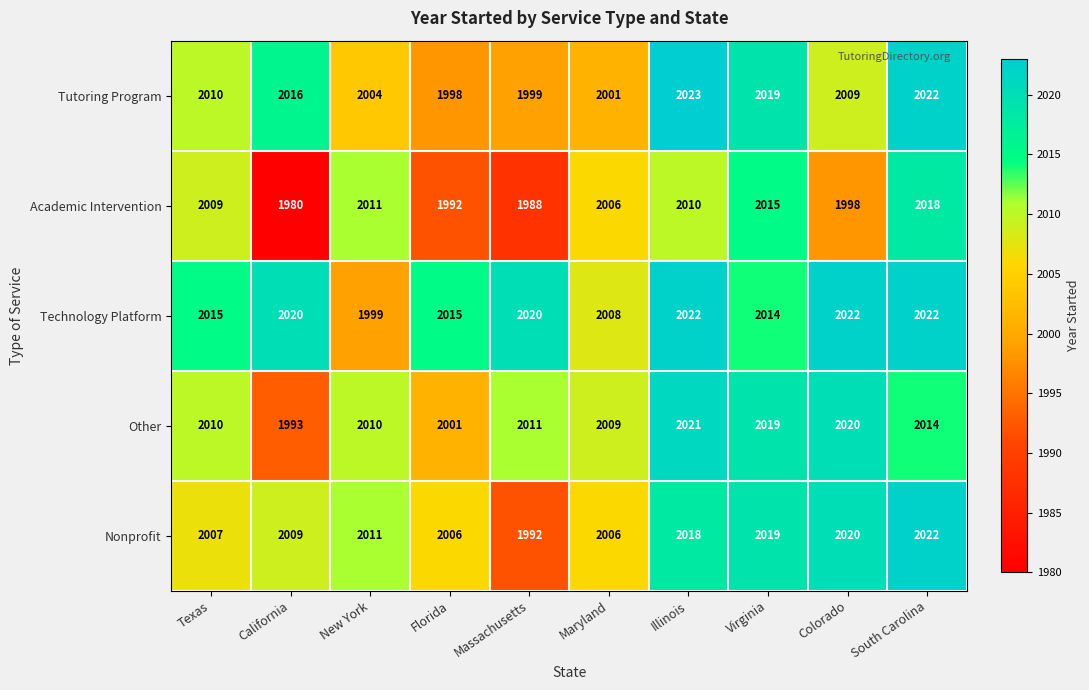

At California, list the series in order from smallest to largest.

Academic Intervention, Other, Nonprofit, Tutoring Program, Technology Platform